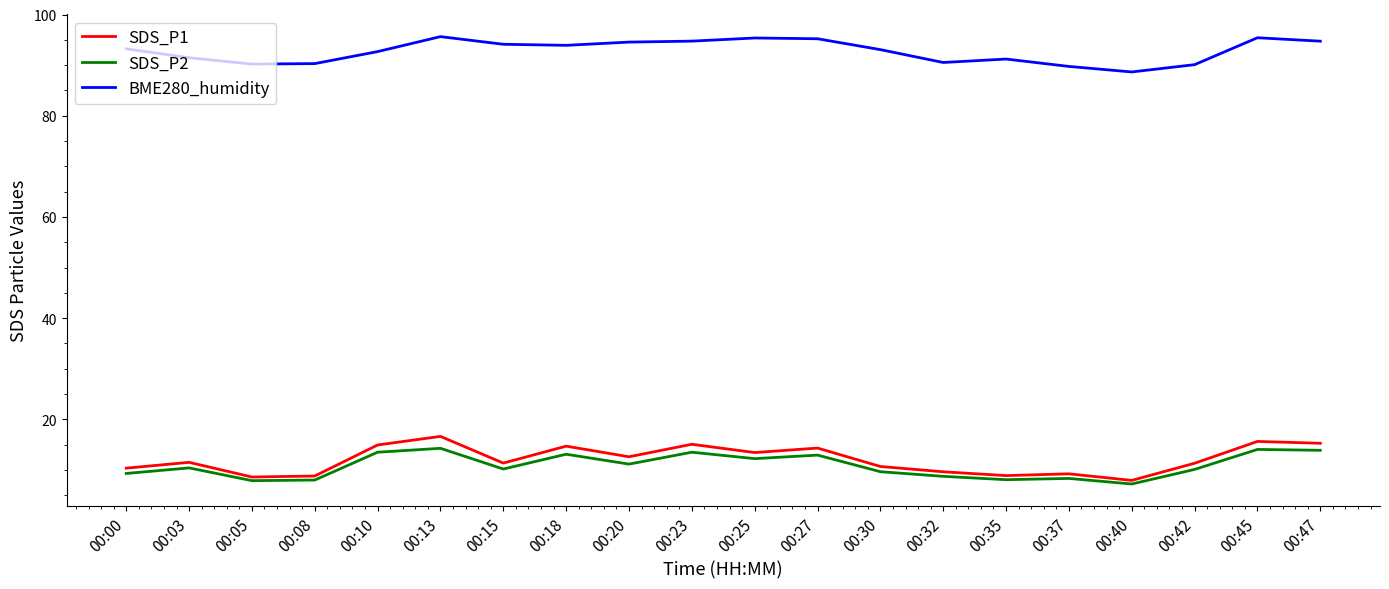

Is it true that SDS_P2 equals 10.1 at 00:42?

True